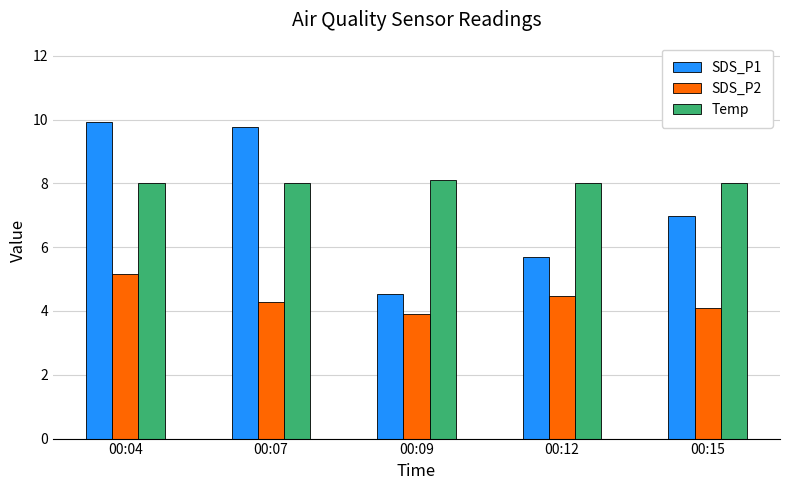

What is the difference between the second highest and second lowest values in the SDS_P1 series?

4.1